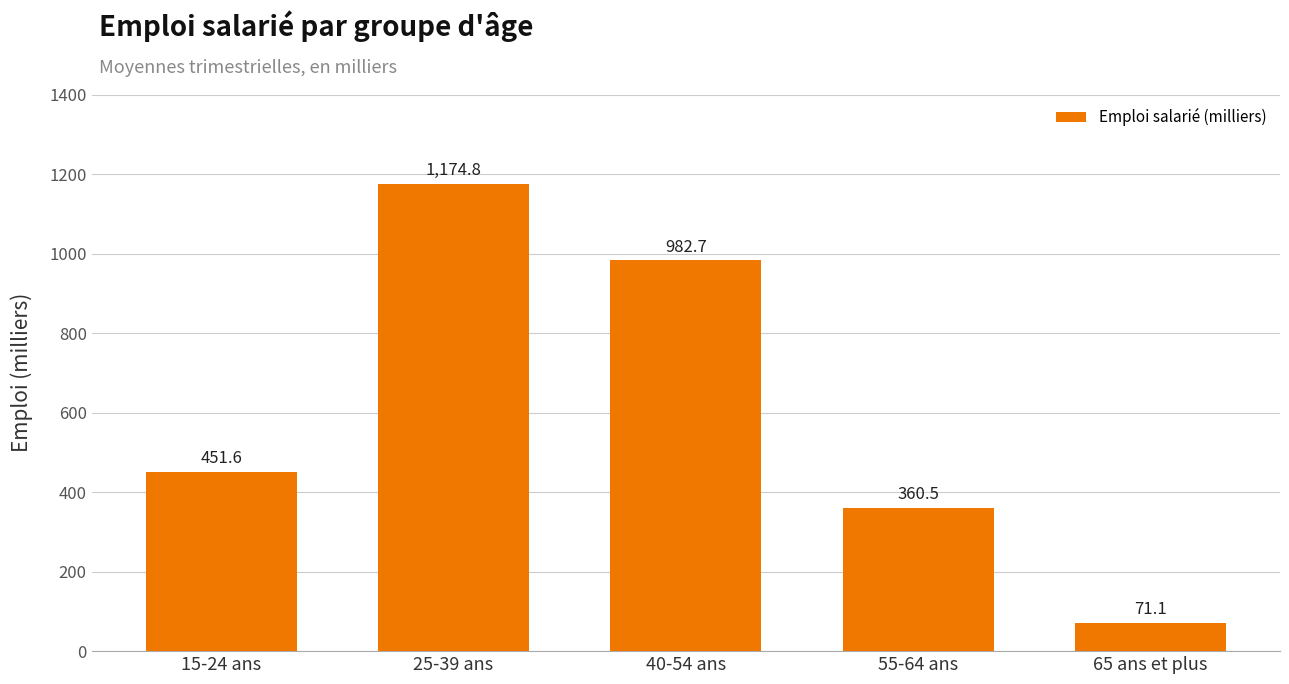

Reading left to right, extract all data points from this chart.

451.6	1174.8	982.7	360.5	71.1